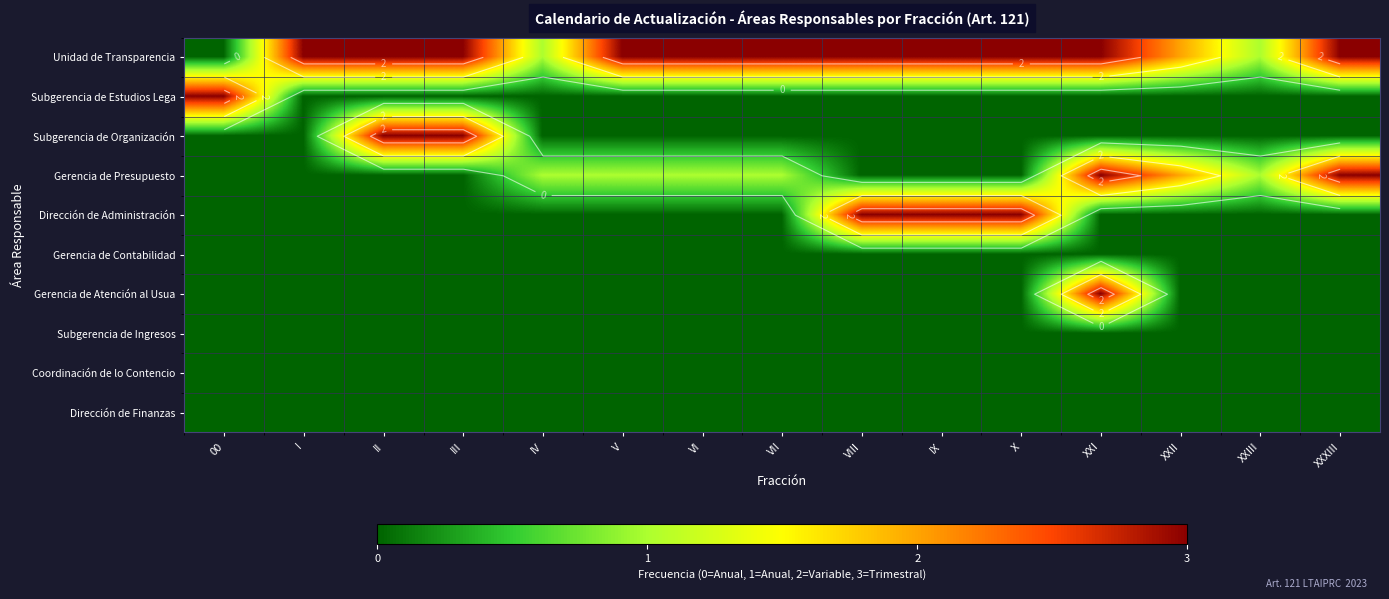

The value of Subgerencia de Estudios Lega at XXXIII is -1. True or false?

False